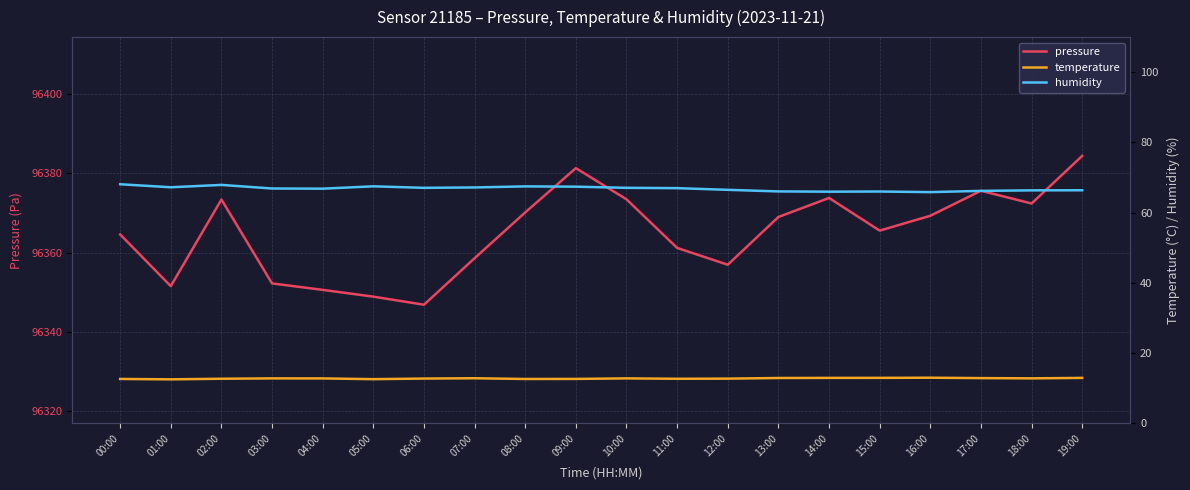

What is the spread (max minus min) of values at 11:00?

96348.5